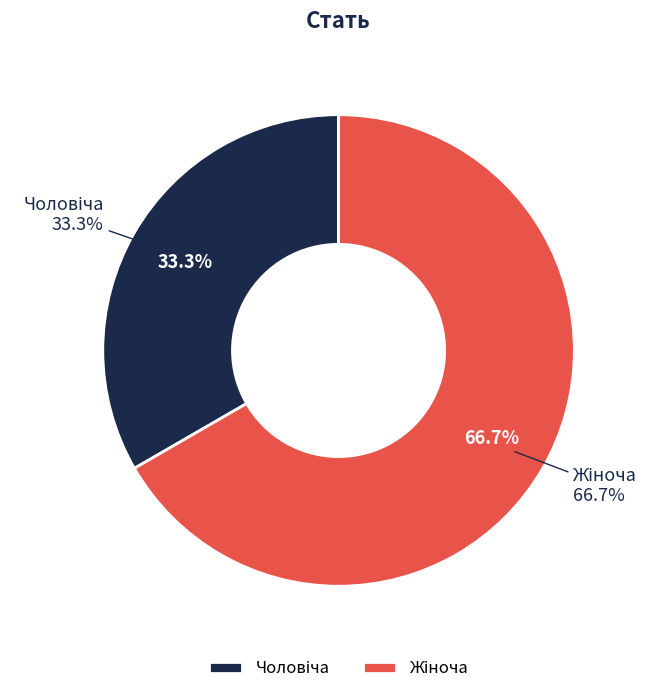

Is it true that Жіноча is 54% of the pie?

False